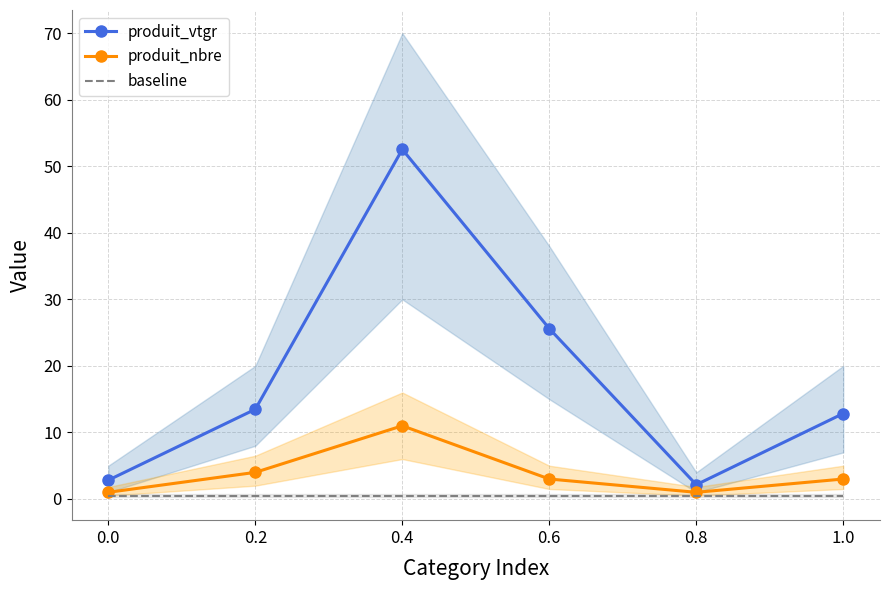

List the labels in order of produit_nbre value, largest first.

0.4, 0.2, 0.6, 1.0, 0.0, 0.8